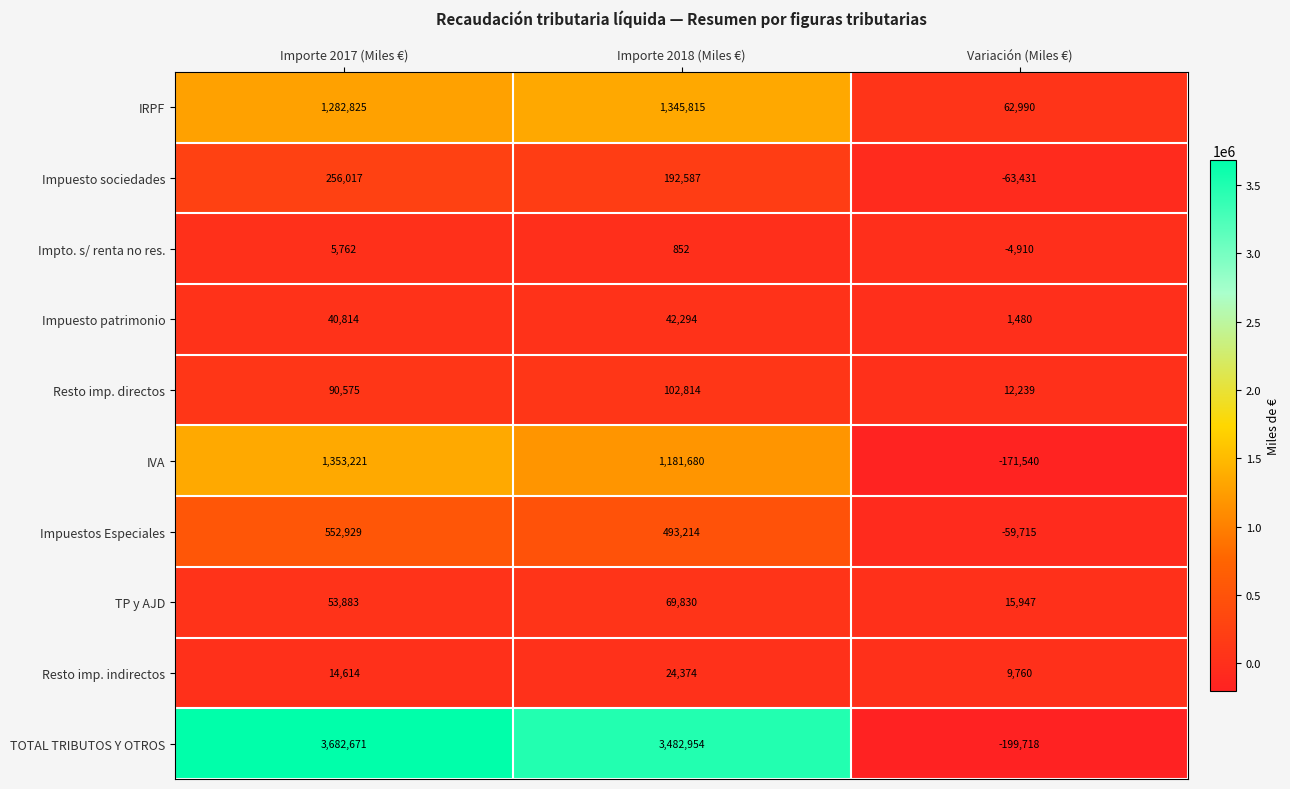

At how many categories does at least one series exceed 819483?

2